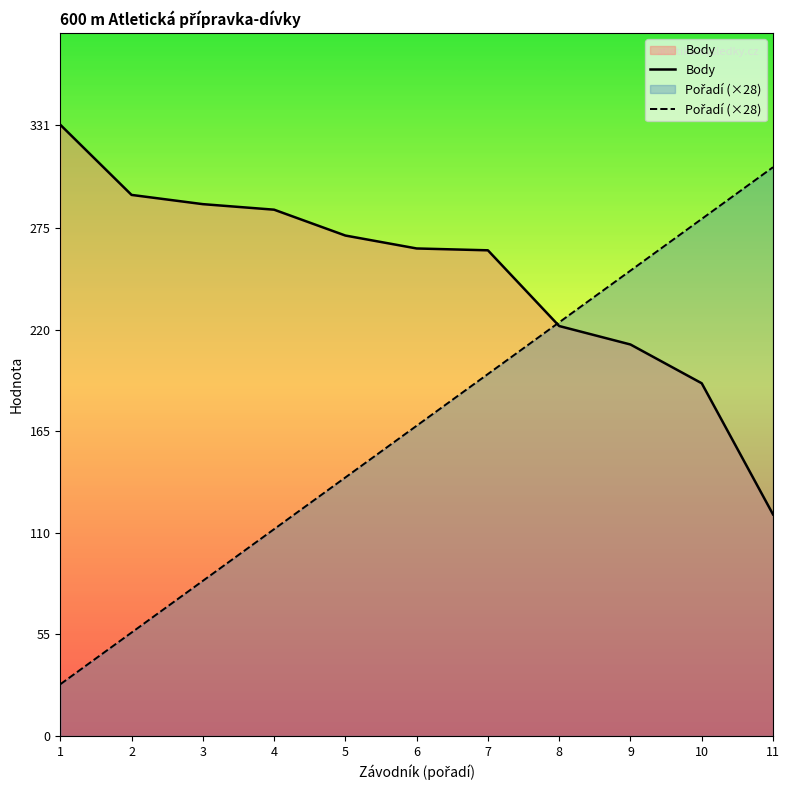

Which label corresponds to the smallest value in the chart?

1